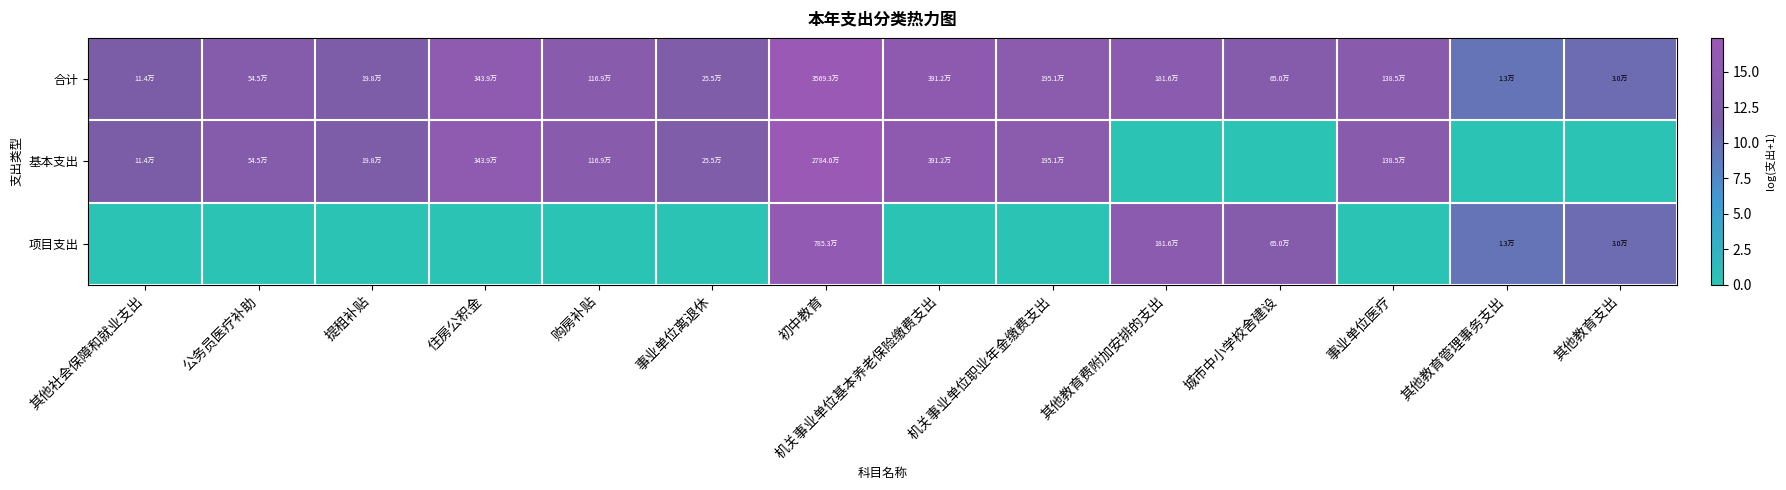

Reading left to right, what are all the values shown in this chart?

合计: 其他社会保障和就业支出=11.6	公务员医疗补助=13.2	提租补贴=12.2	住房公积金=15.1	购房补贴=14.0	事业单位离退休=12.4	初中教育=17.4	机关事业单位基本养老保险缴费支出=15.2	机关事业单位职业年金缴费支出=14.5	其他教育费附加安排的支出=14.4	城市中小学校舍建设=13.4	事业单位医疗=14.1	其他教育管理事务支出=9.5	其他教育支出=10.3
基本支出: 其他社会保障和就业支出=11.6	公务员医疗补助=13.2	提租补贴=12.2	住房公积金=15.1	购房补贴=14.0	事业单位离退休=12.4	初中教育=17.1	机关事业单位基本养老保险缴费支出=15.2	机关事业单位职业年金缴费支出=14.5	其他教育费附加安排的支出=0.0	城市中小学校舍建设=0.0	事业单位医疗=14.1	其他教育管理事务支出=0.0	其他教育支出=0.0
项目支出: 其他社会保障和就业支出=0.0	公务员医疗补助=0.0	提租补贴=0.0	住房公积金=0.0	购房补贴=0.0	事业单位离退休=0.0	初中教育=15.9	机关事业单位基本养老保险缴费支出=0.0	机关事业单位职业年金缴费支出=0.0	其他教育费附加安排的支出=14.4	城市中小学校舍建设=13.4	事业单位医疗=0.0	其他教育管理事务支出=9.5	其他教育支出=10.3